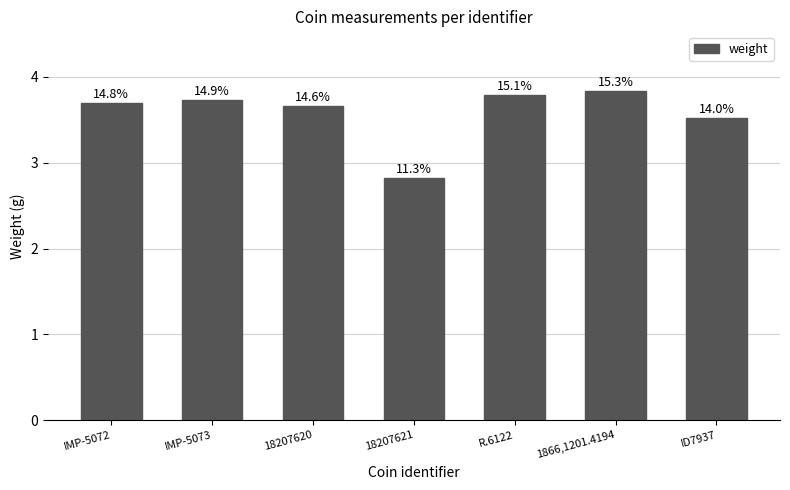

What position from the left is IMP-5072?

1